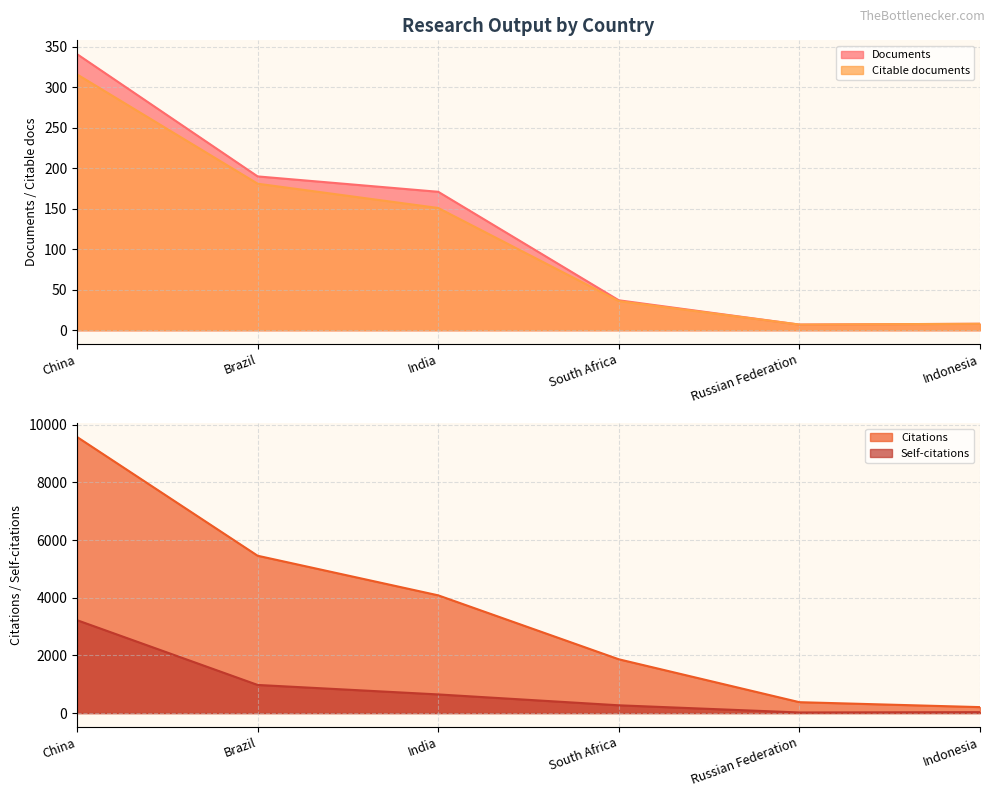

Rank the series by their maximum value, from highest to lowest.

Citations, Self-citations, Documents, Citable documents